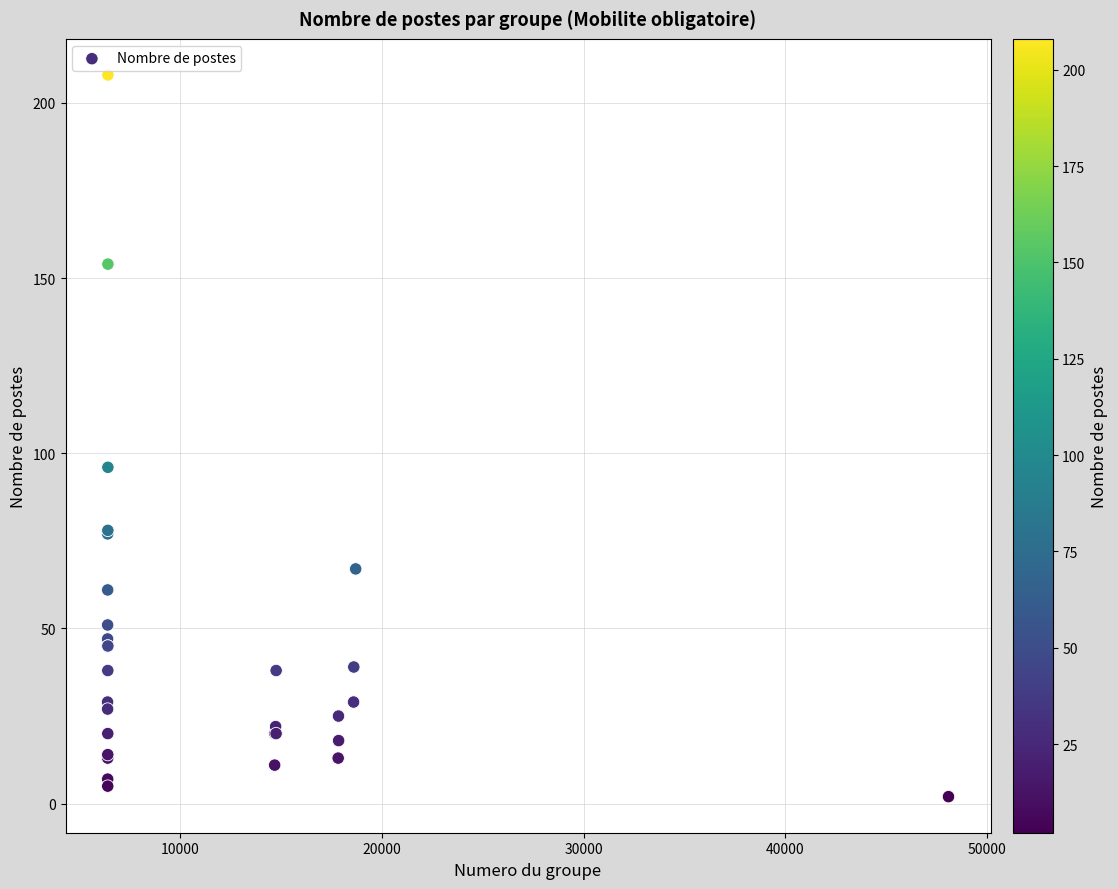

What Y value in the scatter plot is closest to 105?

96